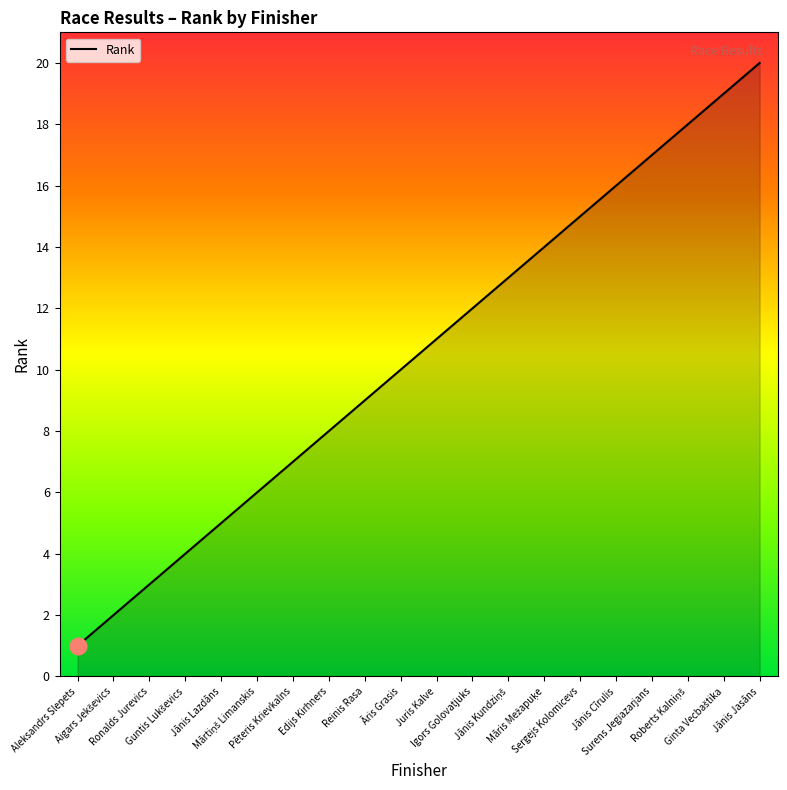

What is the maximum value shown in the chart?

20